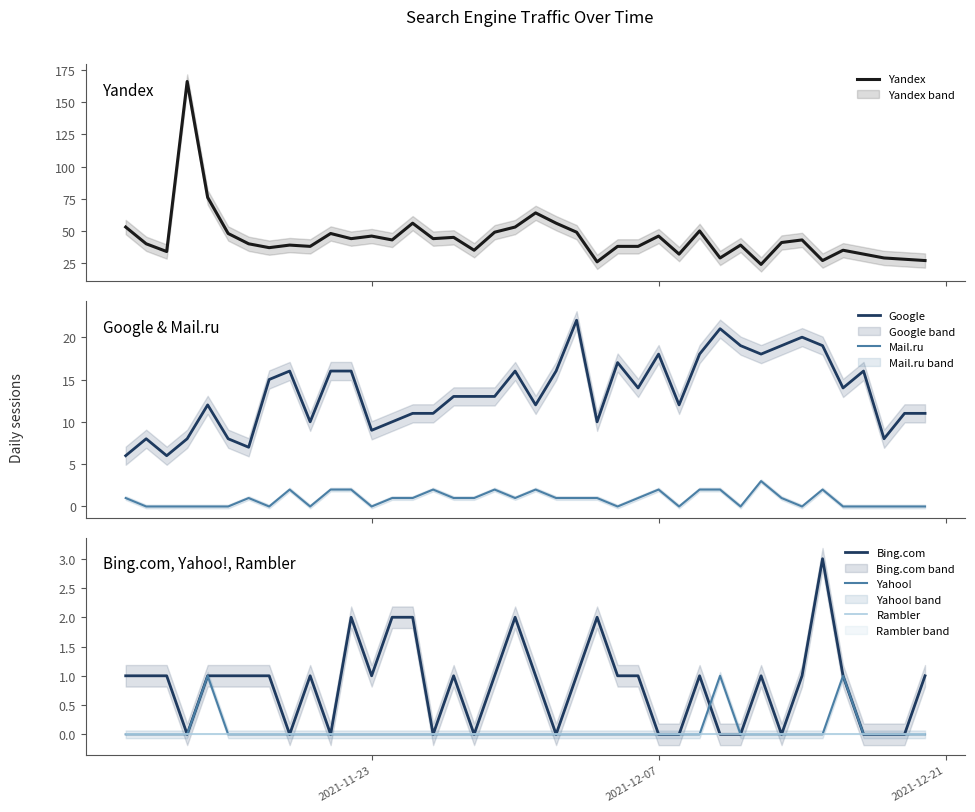

What is the greatest value displayed?

166